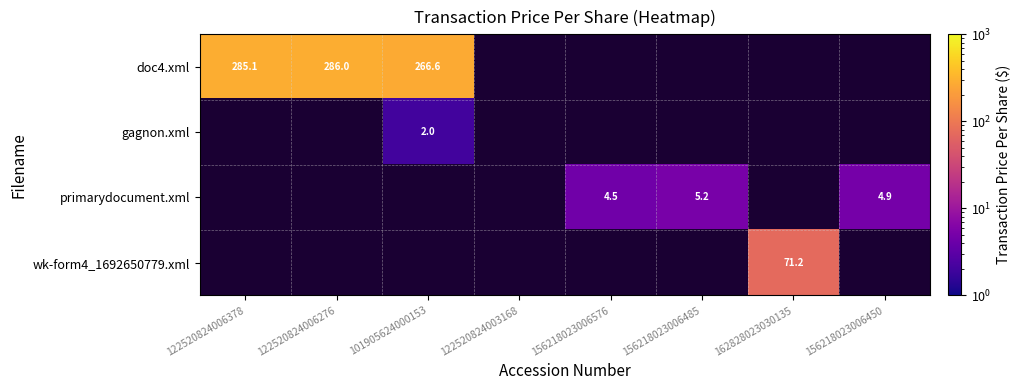

How many series are shown in this chart?

4